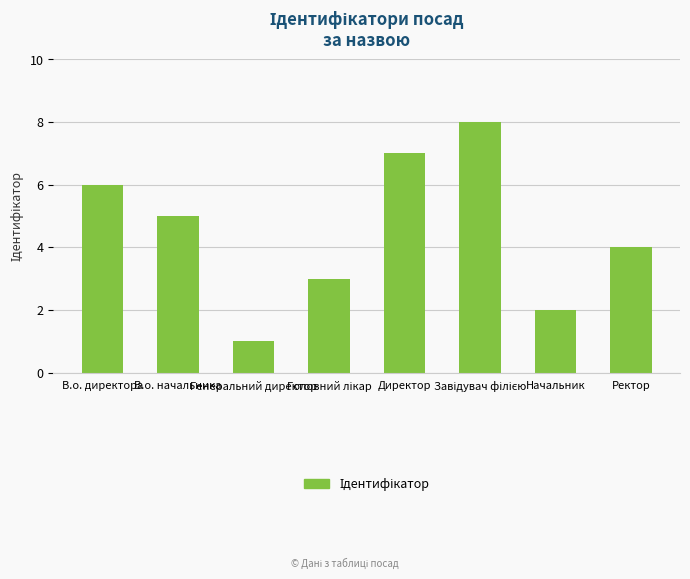

The value at Начальник is 2. True or false?

True